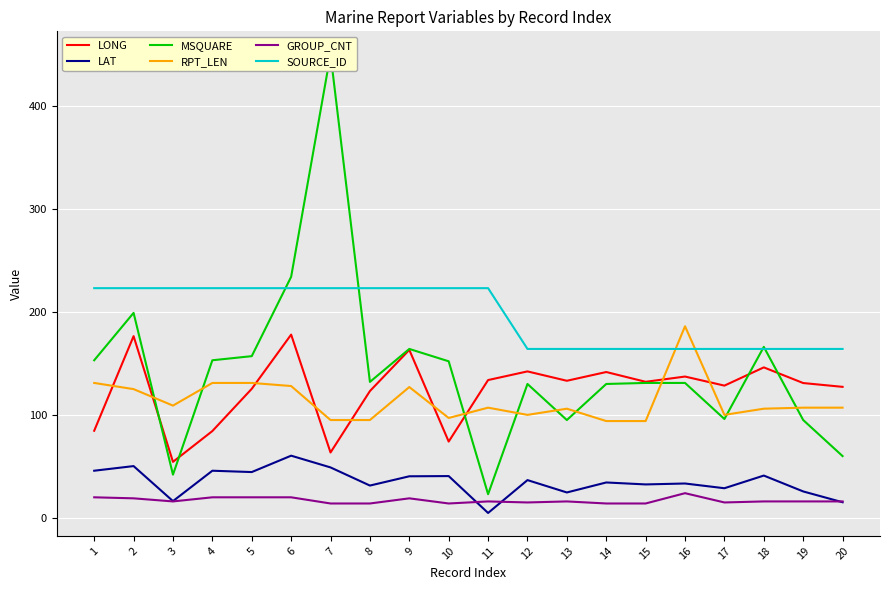

Does the chart display data point markers on the line(s)?

No